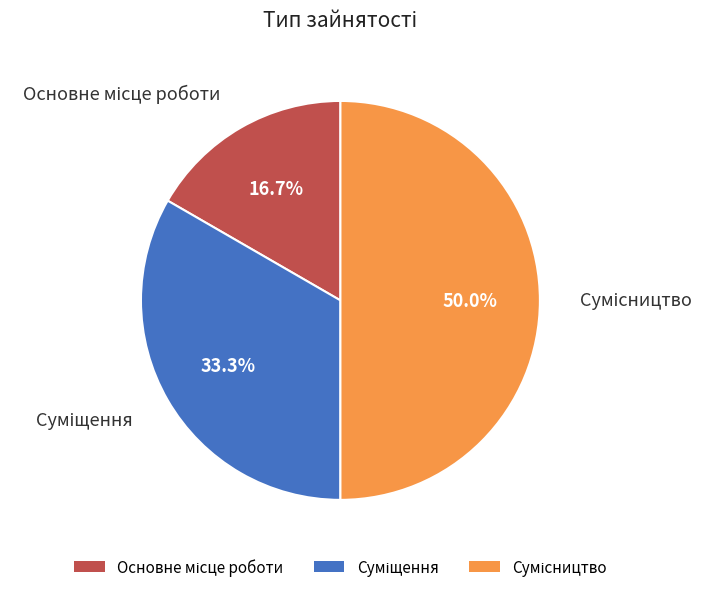

To the nearest percent, what percentage of the pie is Суміщення?

33%